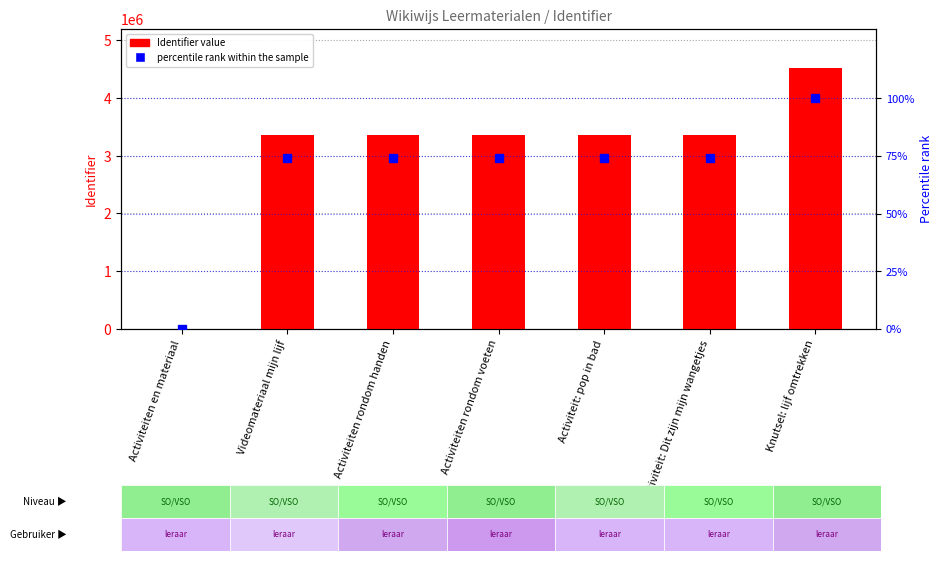

What are all the series names shown in the legend?

Identifier value, percentile rank within the sample